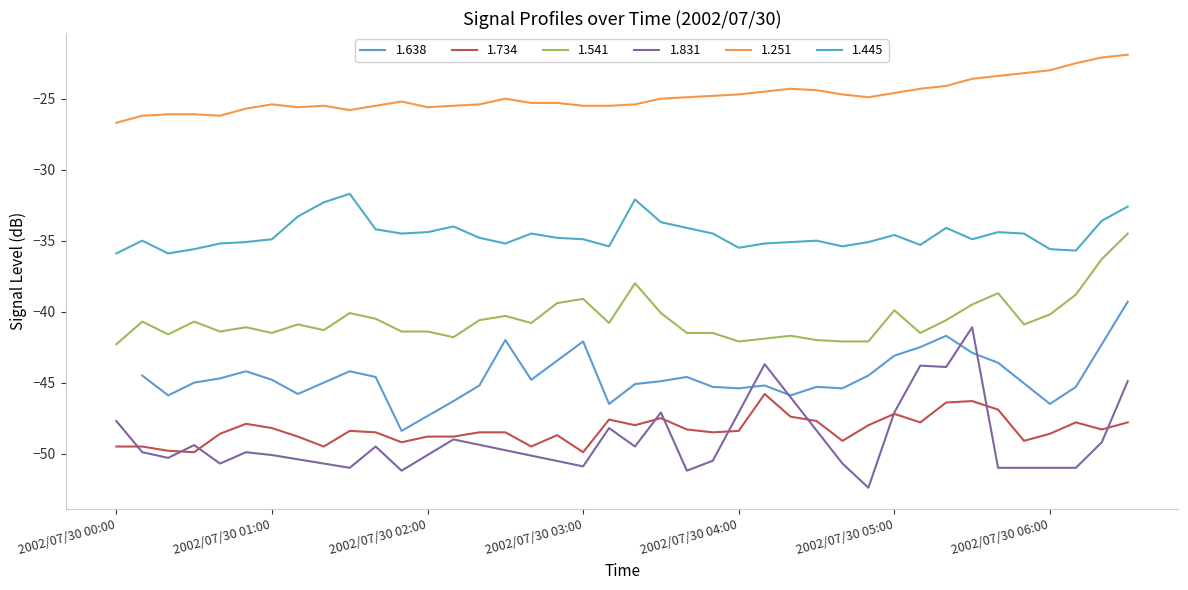

What is the highest value of the 1.541 series?

-34.5